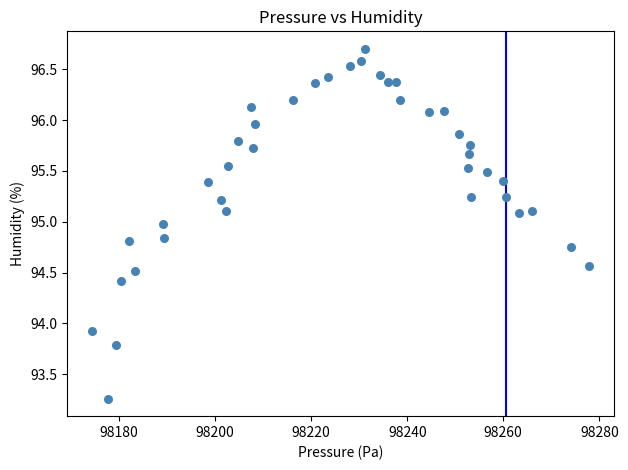

What Y value in the scatter plot is closest to 94?

93.9